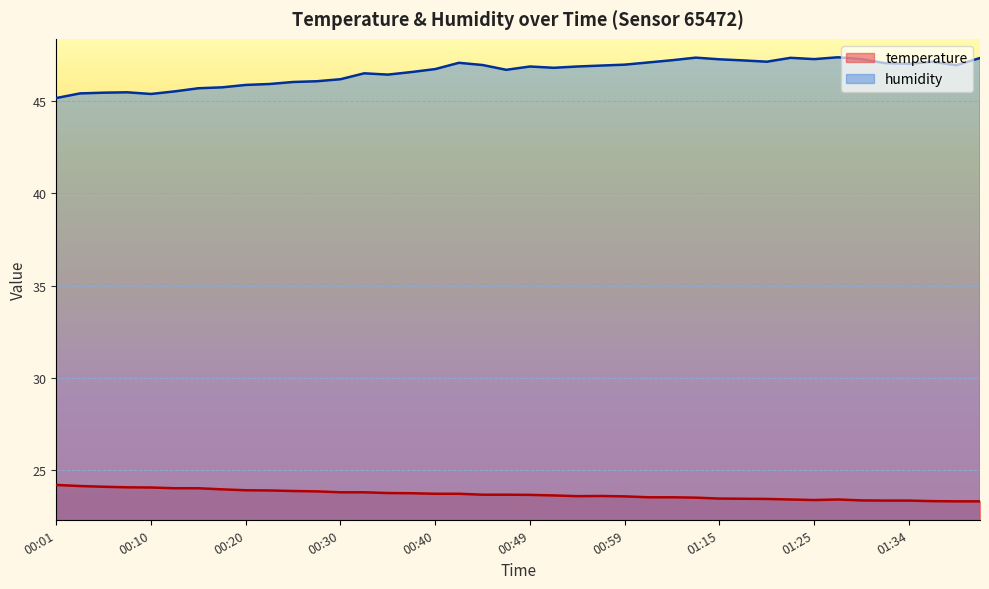

Does the chart display data point markers on the line(s)?

No